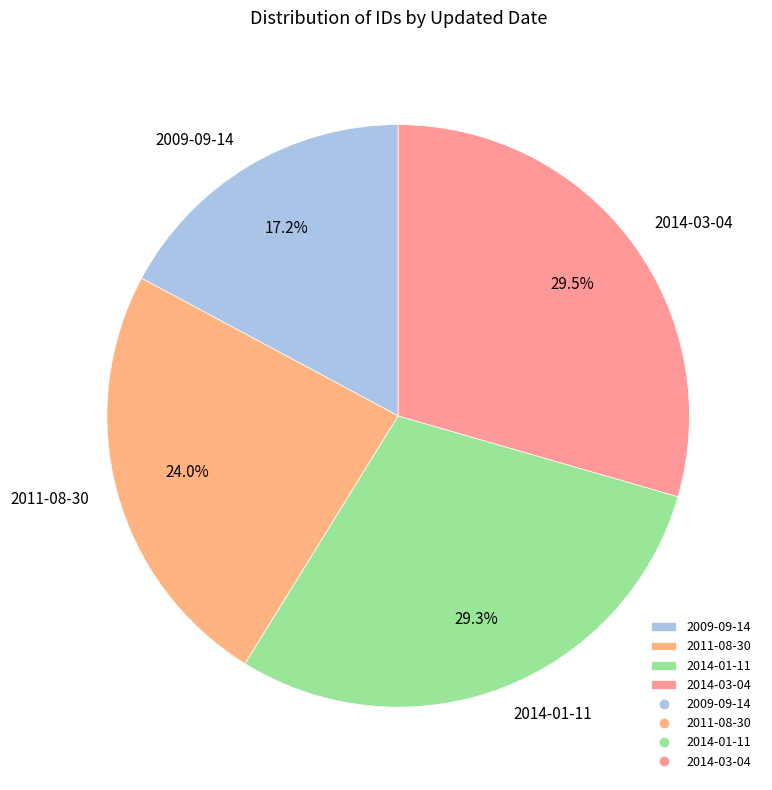

Is there any slice that represents more than half of the pie?

No